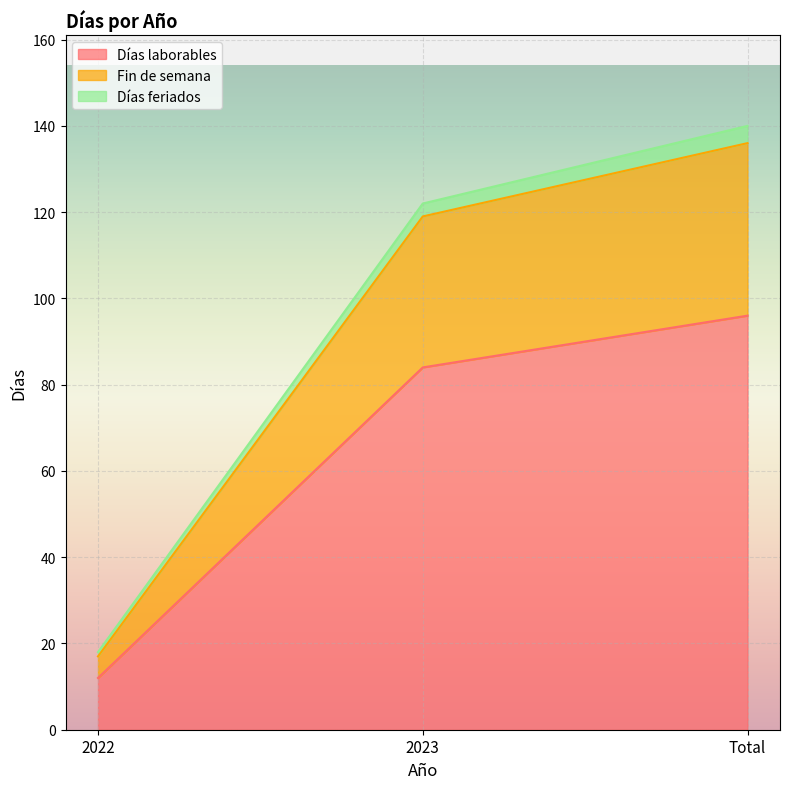

At which label does Fin de semana first exceed 119?

Total